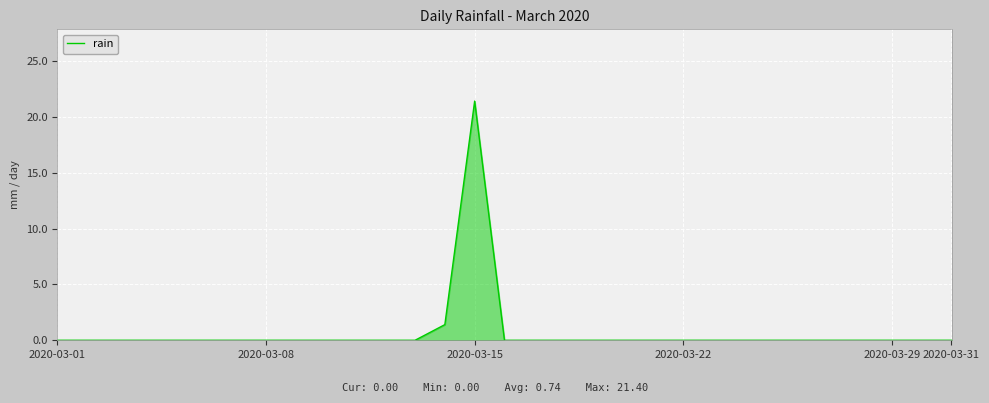

What is the difference between the maximum and minimum values?

21.4